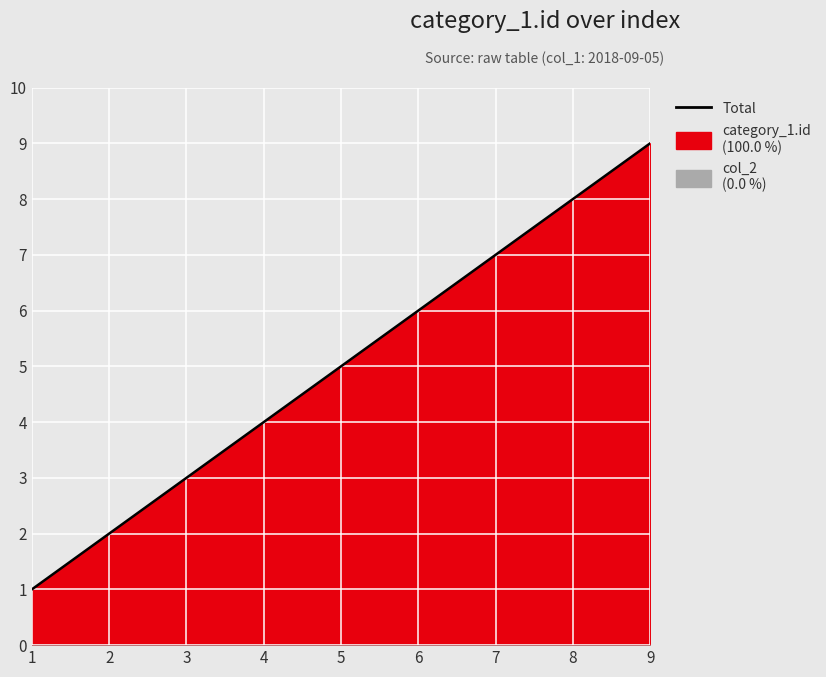

At which label is the value closest to 5?

5